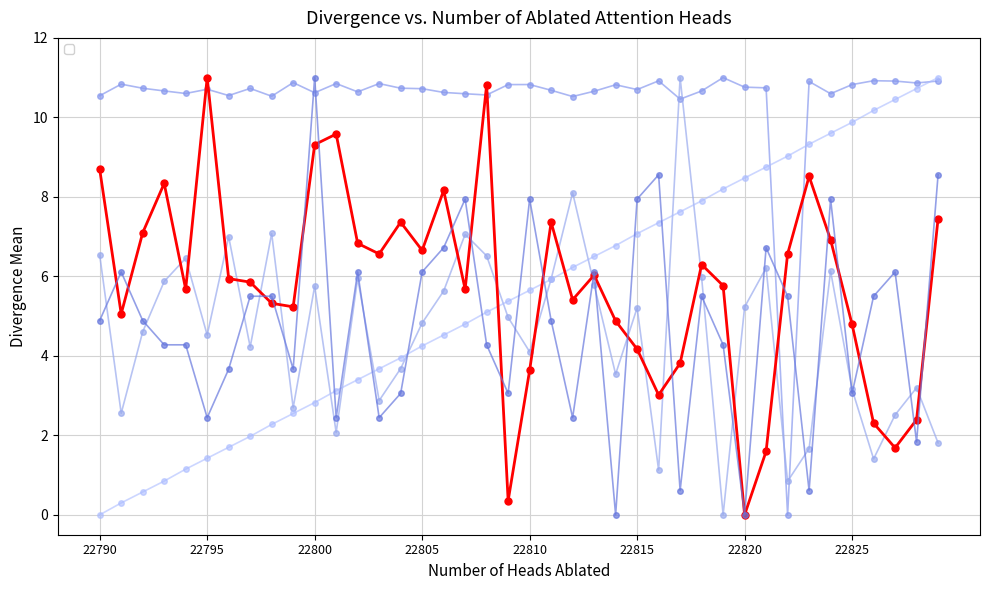

How many categories are shown in the chart?

40